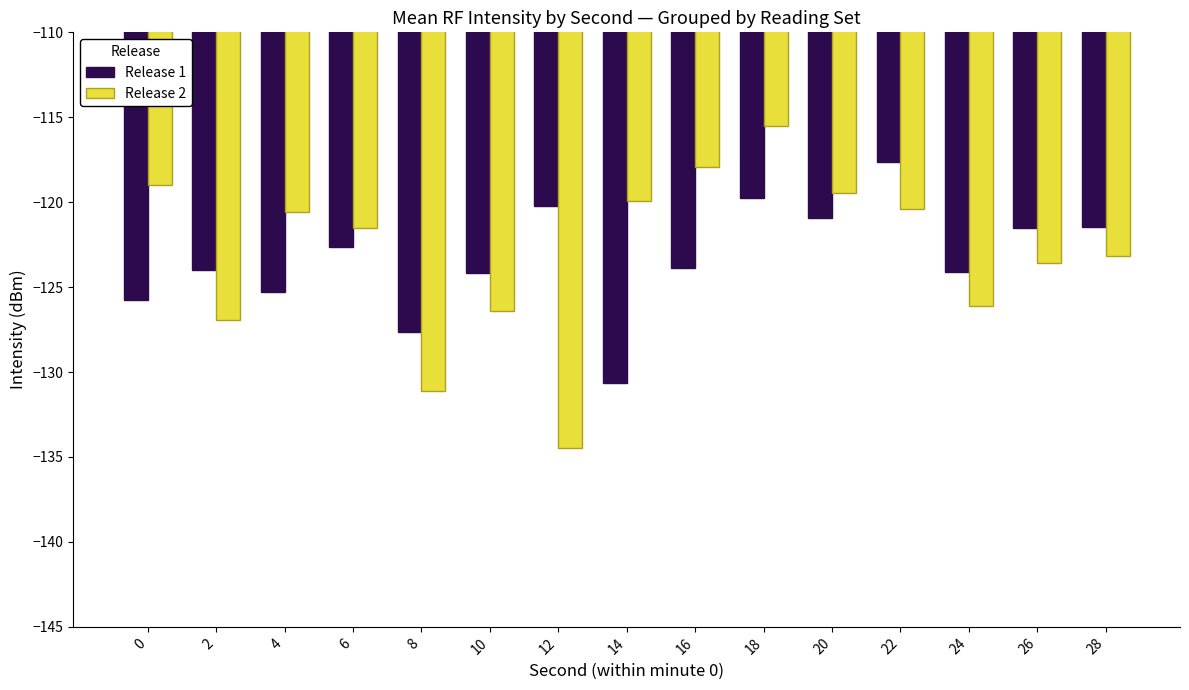

At how many categories does at least one series exceed -125?

14